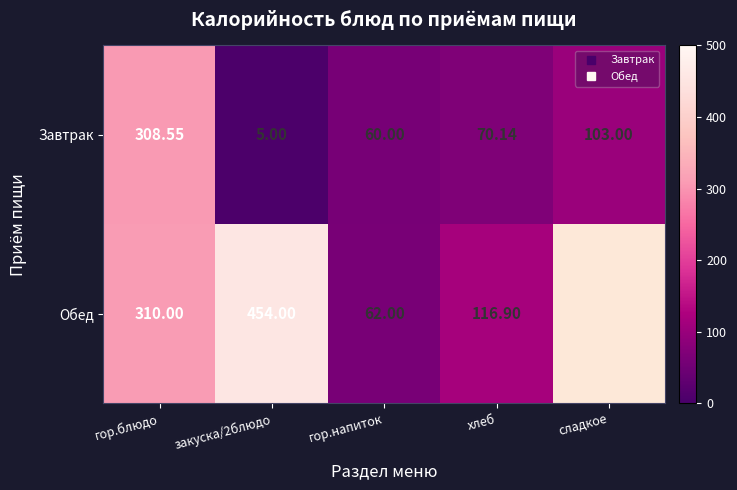

The Обед series shows 82.9 at гор.напиток. True or false?

False